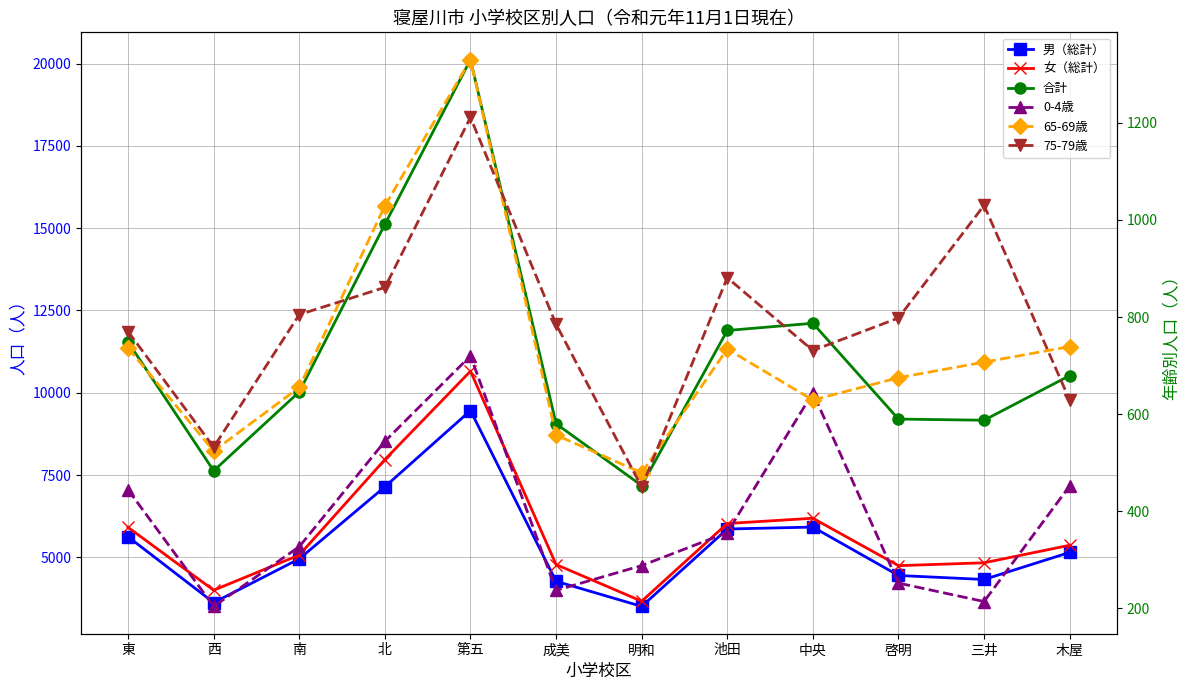

In 0-4歳, how many points are lower than both neighbors (excluding endpoints)?

3